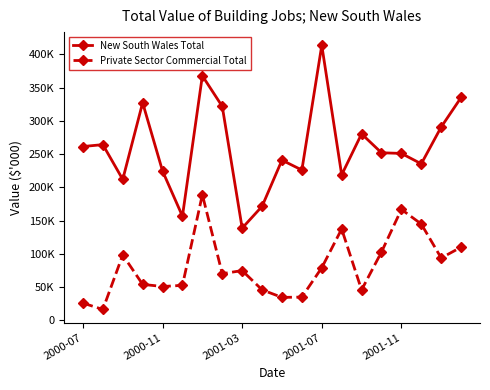

Rank the categories by Private Sector Commercial Total value from highest to lowest.

6, 16, 17, 13, 19, 15, 2001-03, 18, 12, 8, 7, 2001-07, 5, 2001-11, 9, 14, 11, 10, 2000-07, 2000-11